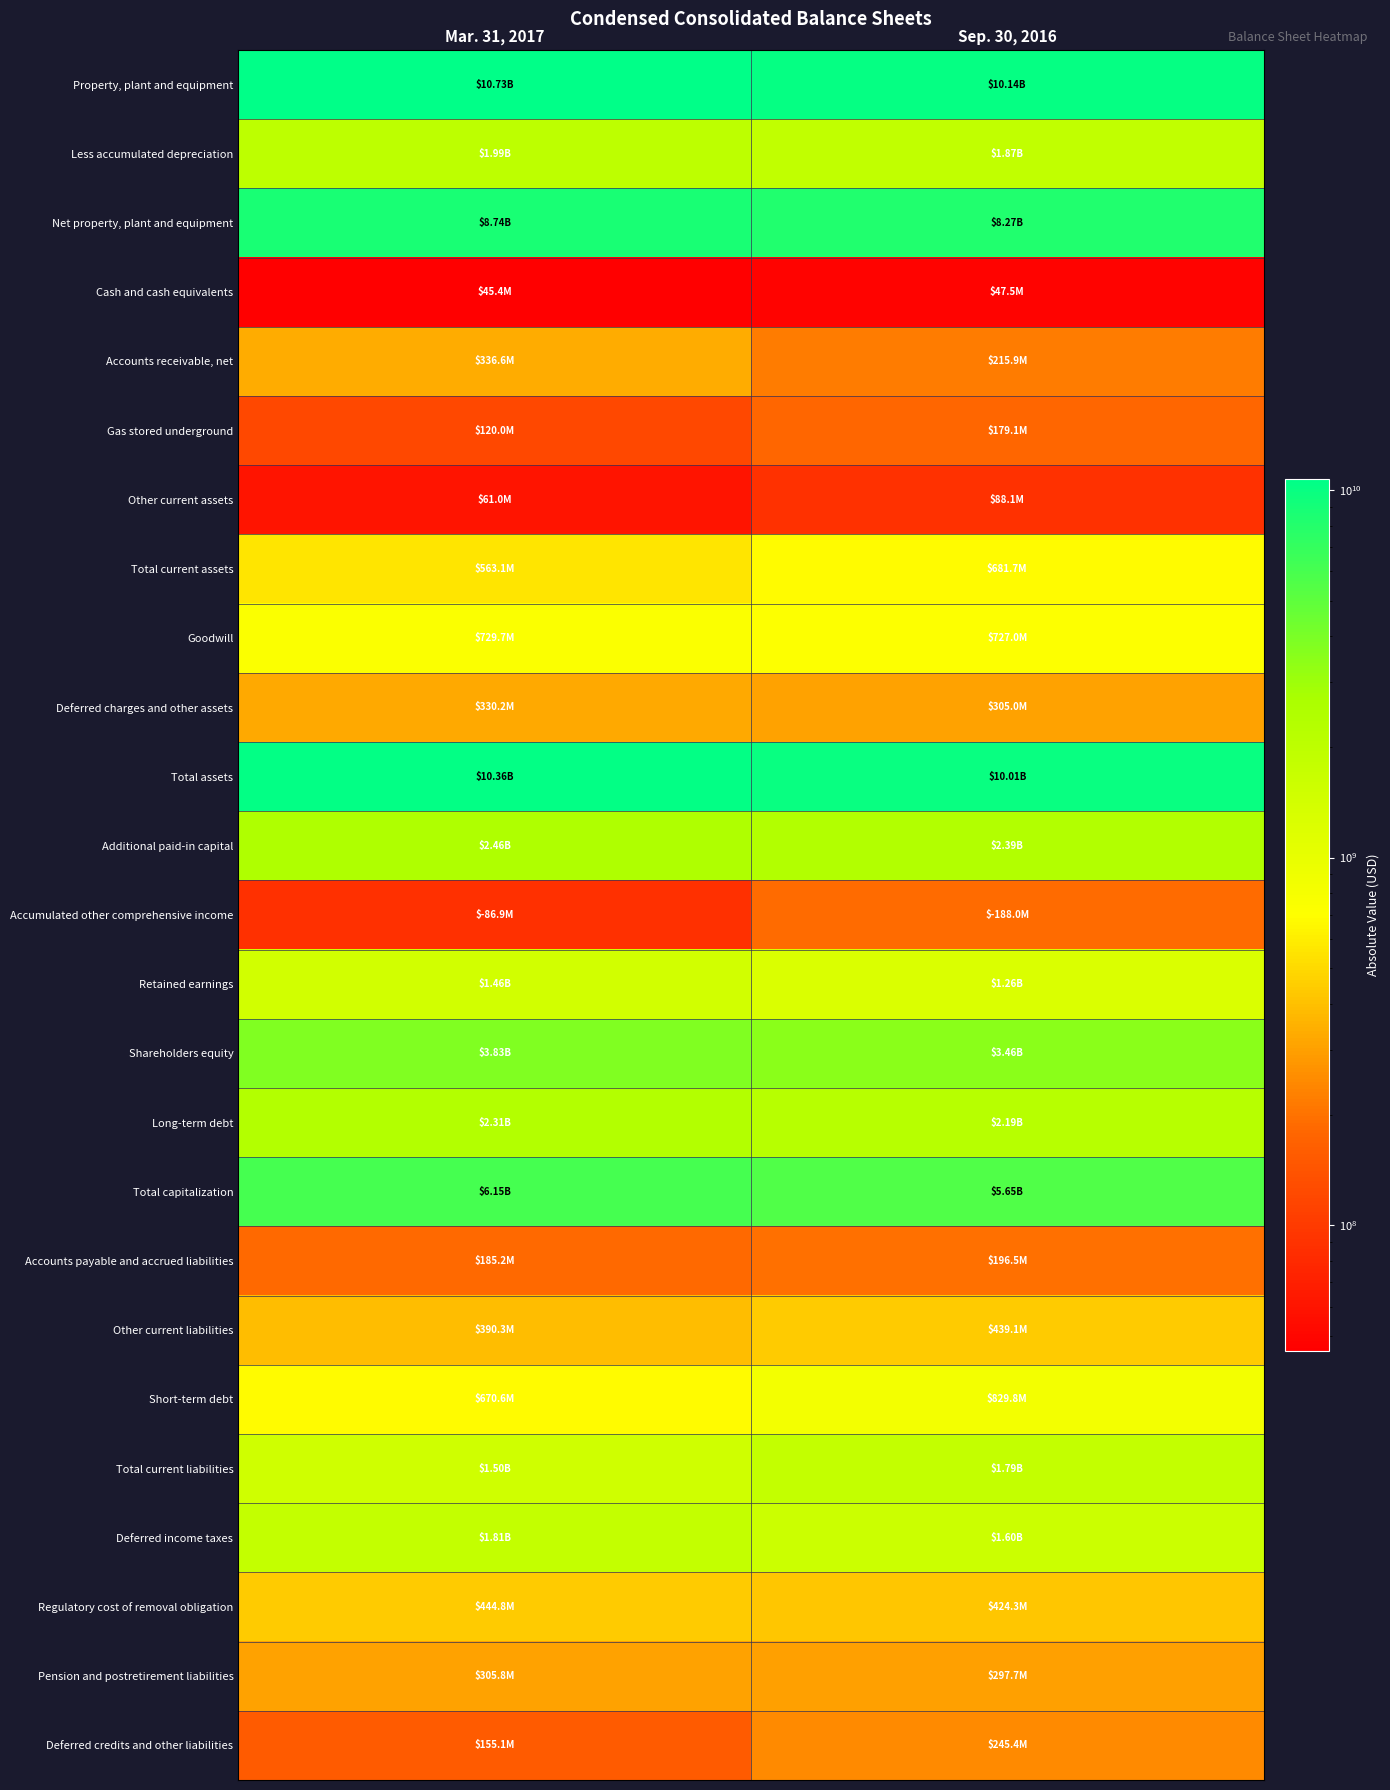

Which series changed the most between Mar. 31, 2017 and Sep. 30, 2016?

Property, plant and equipment